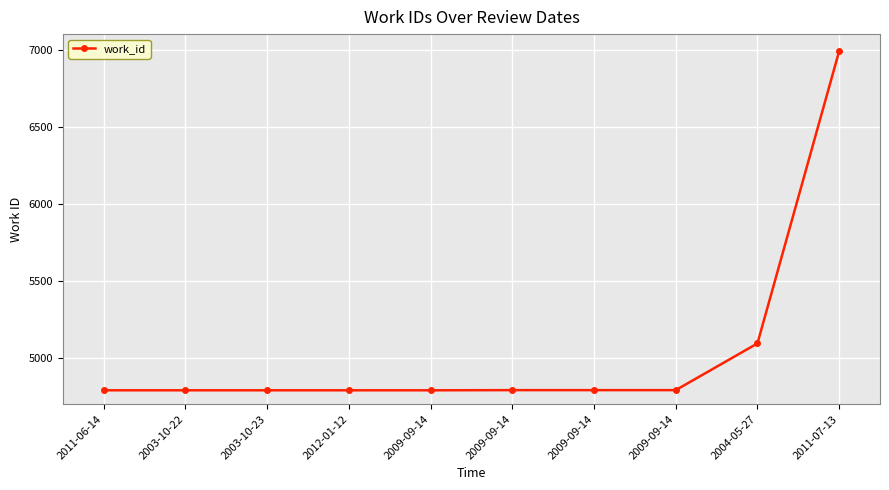

The value at 2009-09-14 is 4791. True or false?

True